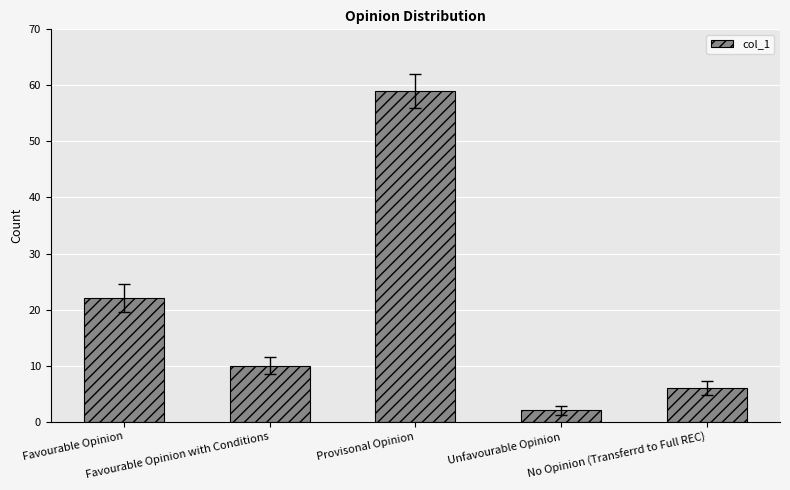

What is the label of the 3rd bar from the right?

Provisonal Opinion